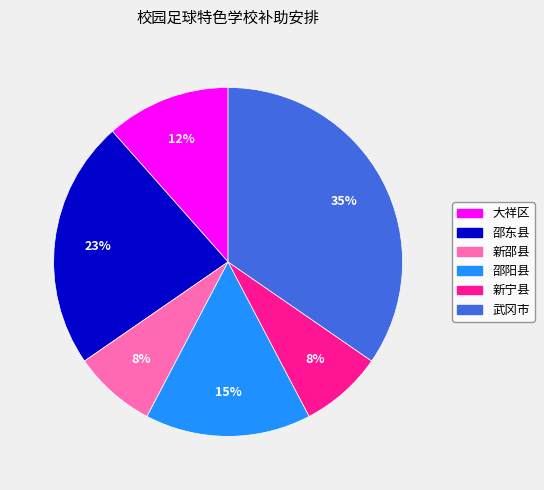

How many segments does this pie chart have?

6